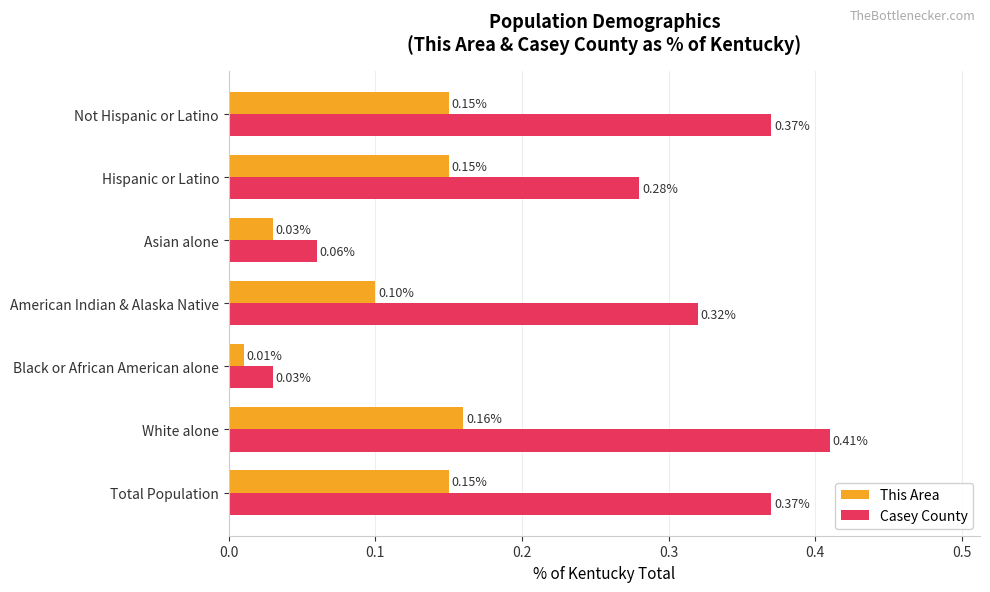

Rank the series by their average value, from highest to lowest.

Casey County, This Area